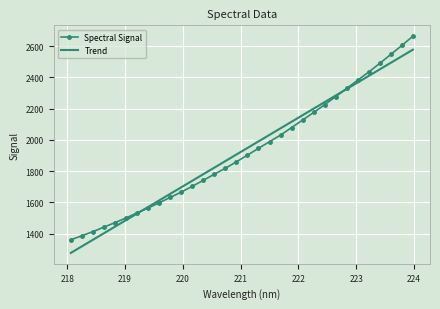

What is the minimum value for Trend?

1275.7